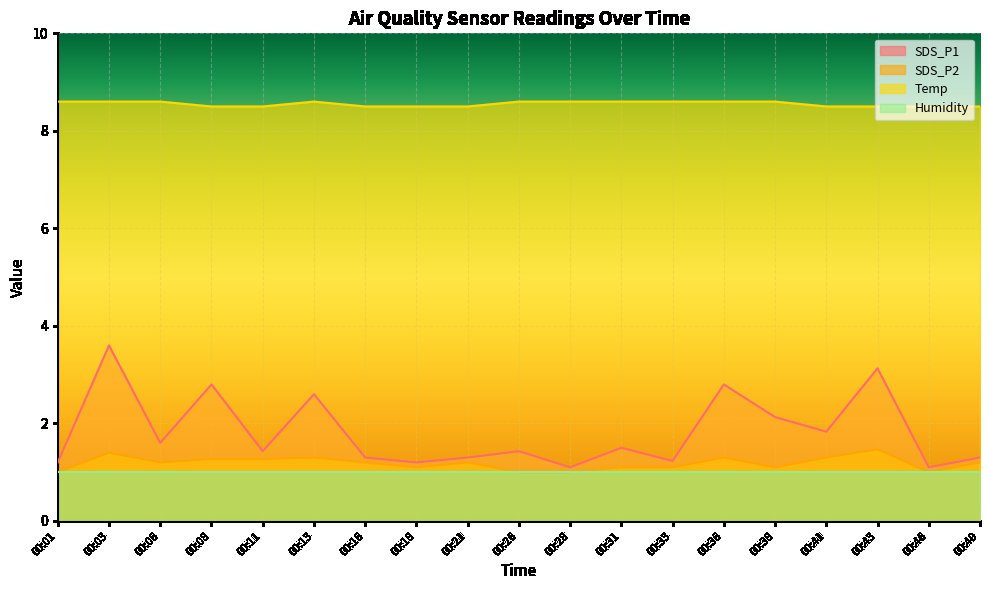

What is the difference between the highest and lowest values at 00:38?

7.6